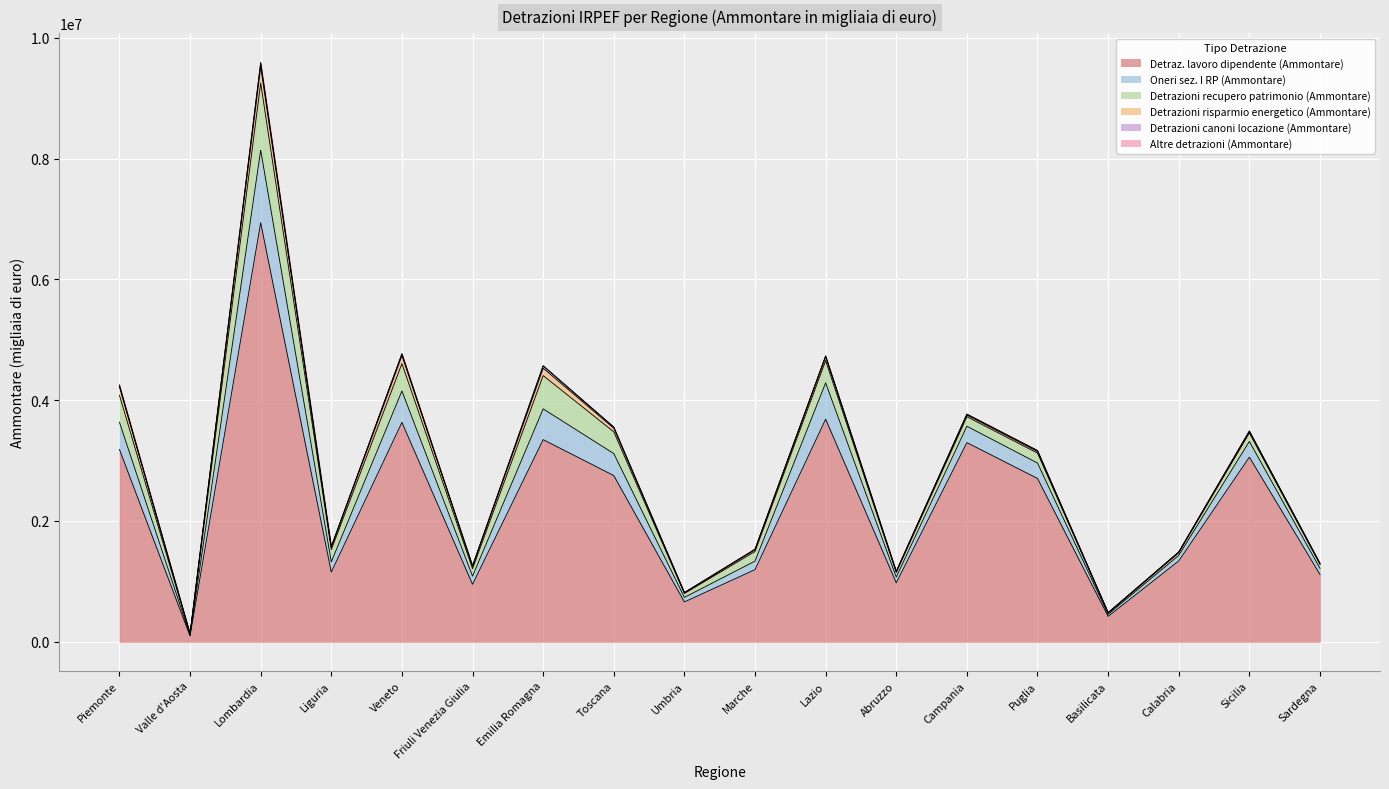

What is the label of the 8th point from the left?

Toscana